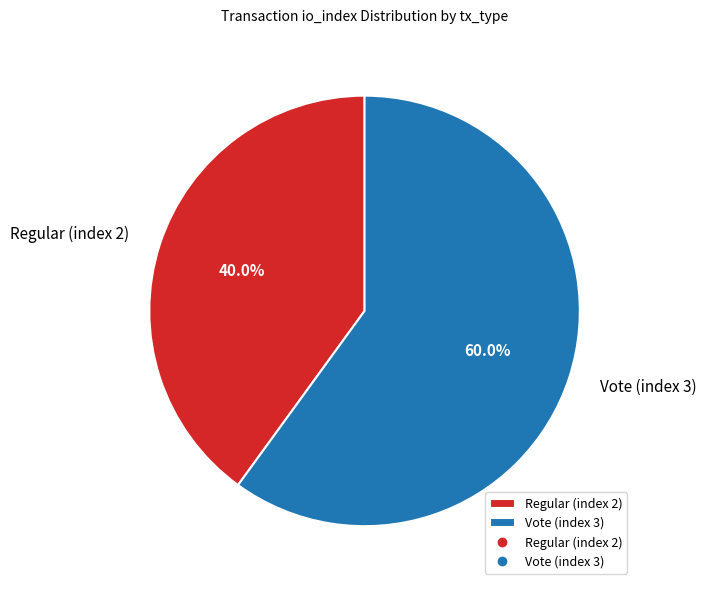

What percentage is the Regular (index 2) slice, to the nearest percent?

40%